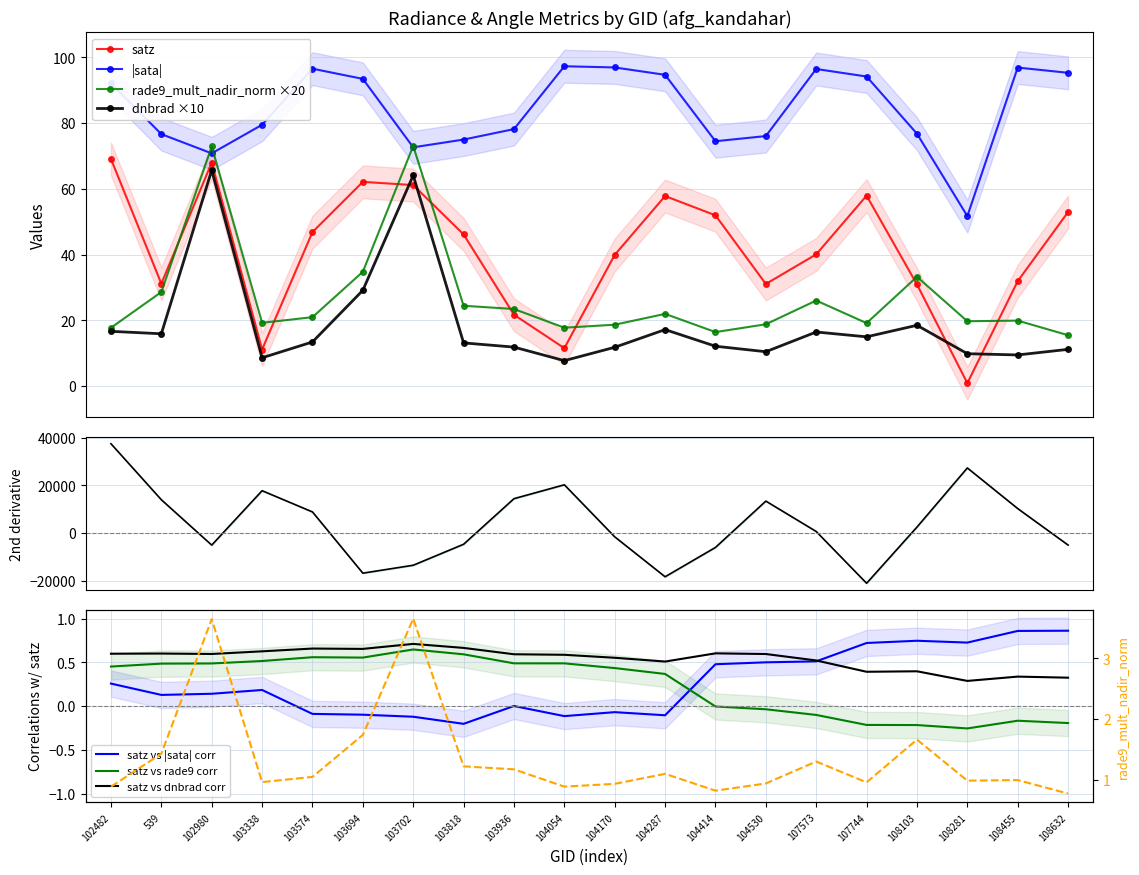

Where is dnbrad nearest to the value 36?

103694